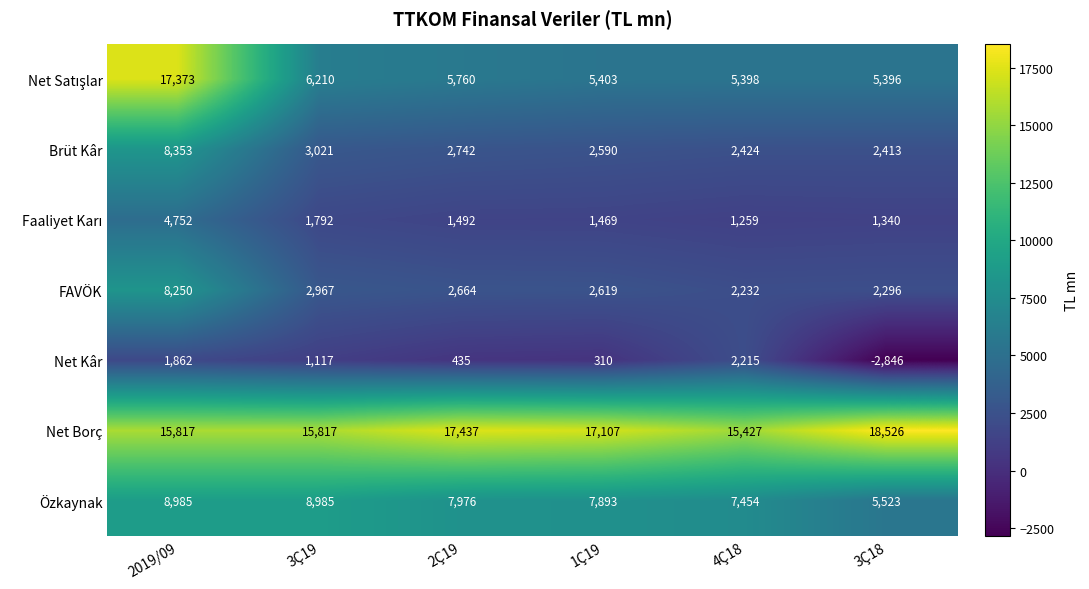

What is the difference between the highest and lowest values at 3Ç19?

14700